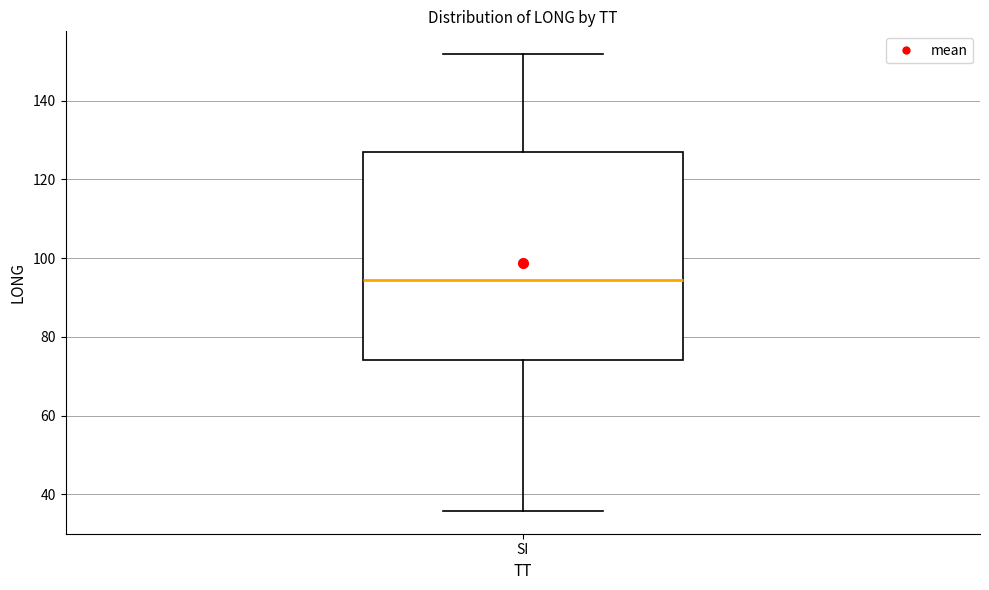

Transcribe this box plot: give where the median line is, the range the box spans, and where the two whiskers end, as read against the y-axis. The values are not printed on the chart, so give them approximately, as read against the axis.

median 94, box 74 to 126, whiskers 36 to 152